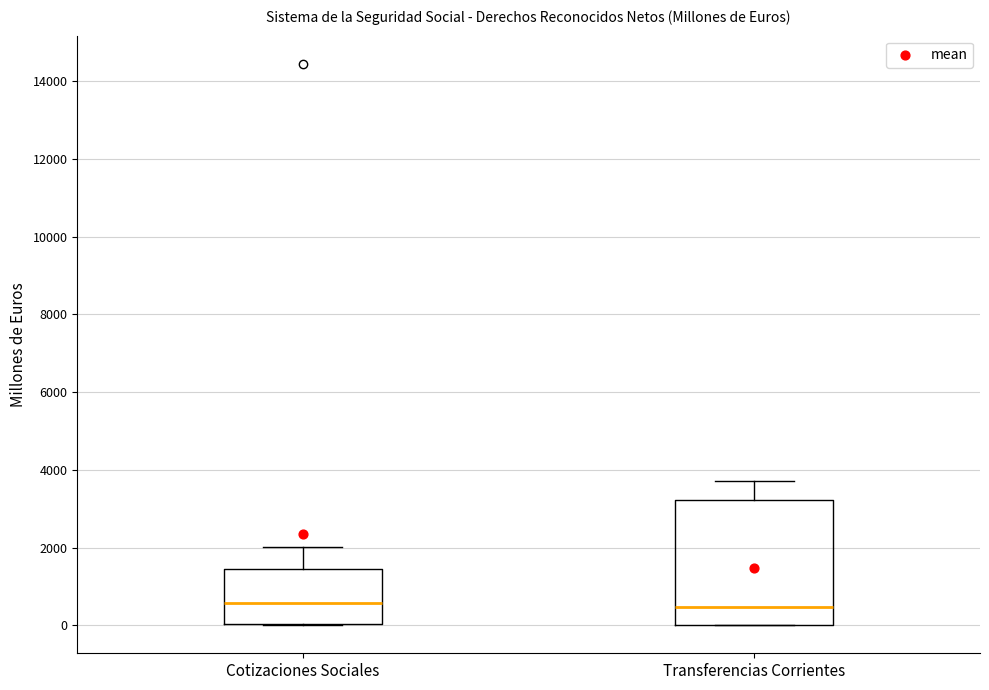

Reading left to right, read every box against the y-axis: the position of its median line, the range the box covers, and the ends of its whiskers. The values are not printed on the chart, so give them approximately, as read against the axis.

Cotizaciones Sociales: median 600, box 0 to 1400, whiskers 0 to 2000
Transferencias Corrientes: median 400, box 0 to 3200, whiskers 0 to 3800